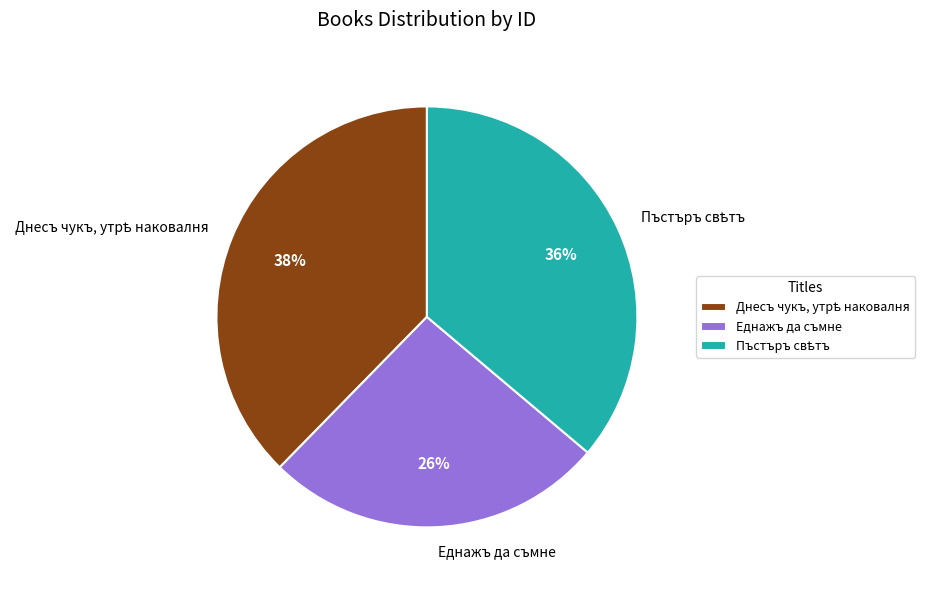

What is the smallest slice in the pie chart?

Еднажъ да съмне